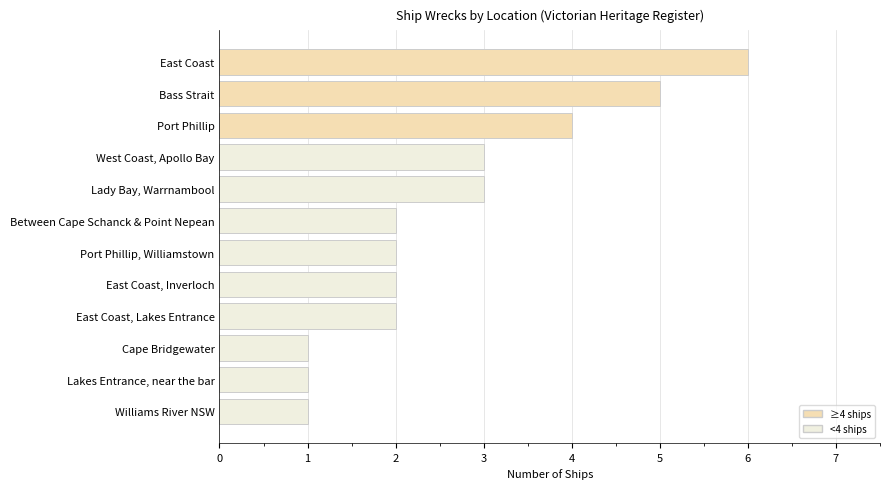

What is the greatest value displayed?

6